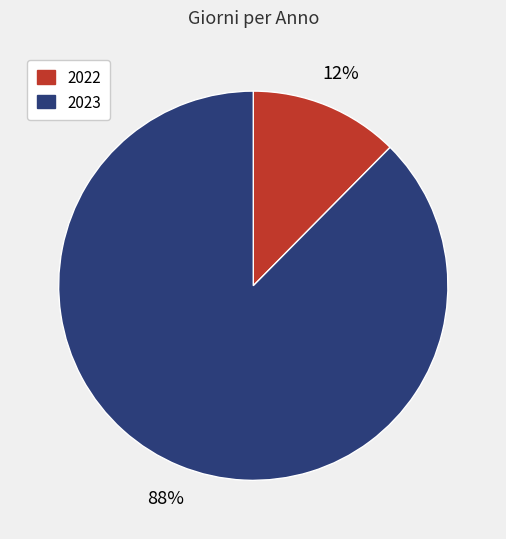

Which slice is the smallest?

2022